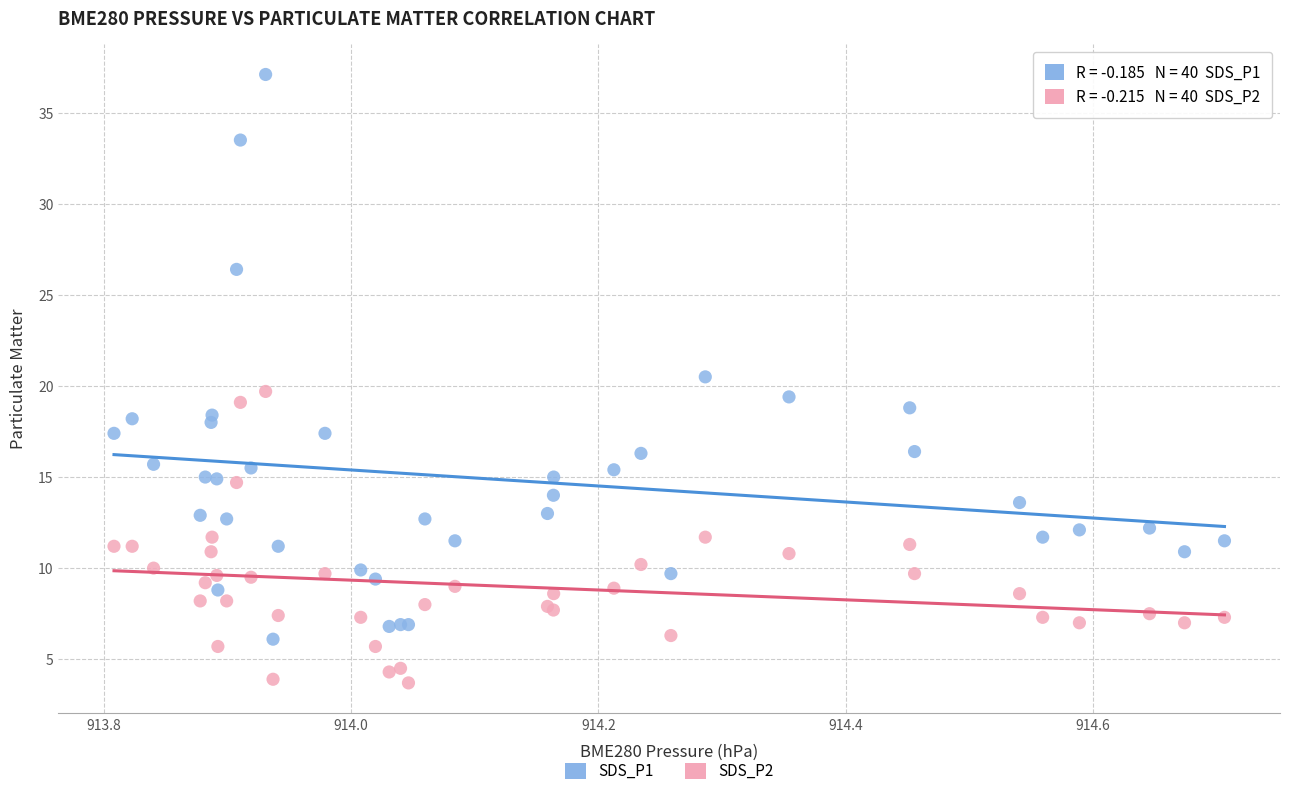

Which series contains the highest Y value?

SDS_P1